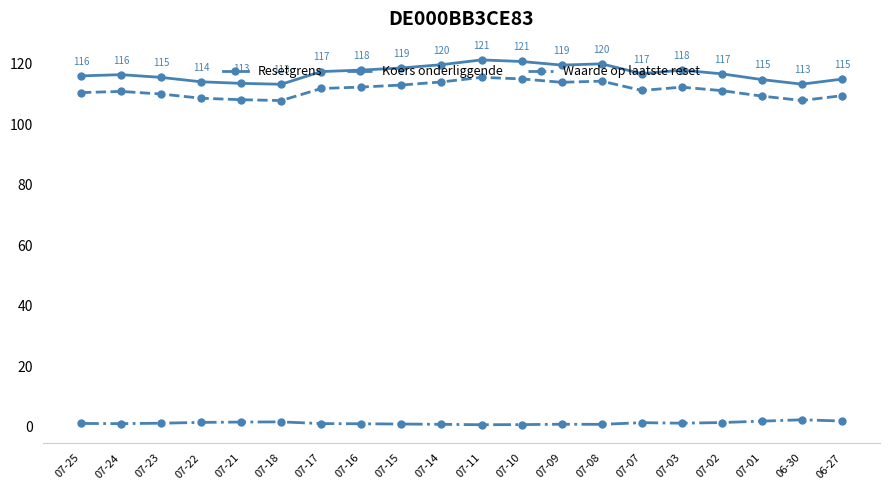

In Waarde op laatste reset, how many points are lower than both neighbors (excluding endpoints)?

4